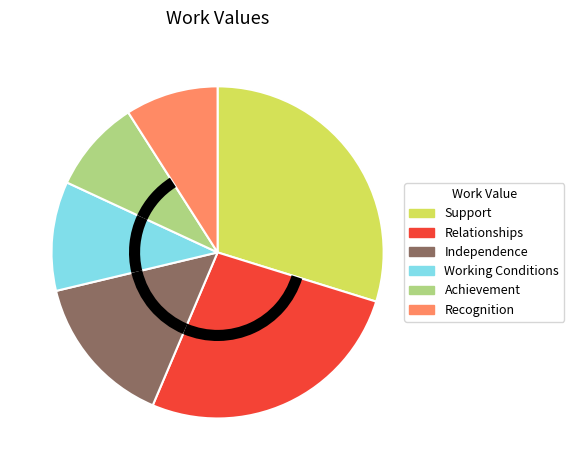

How many segments does this pie chart have?

6